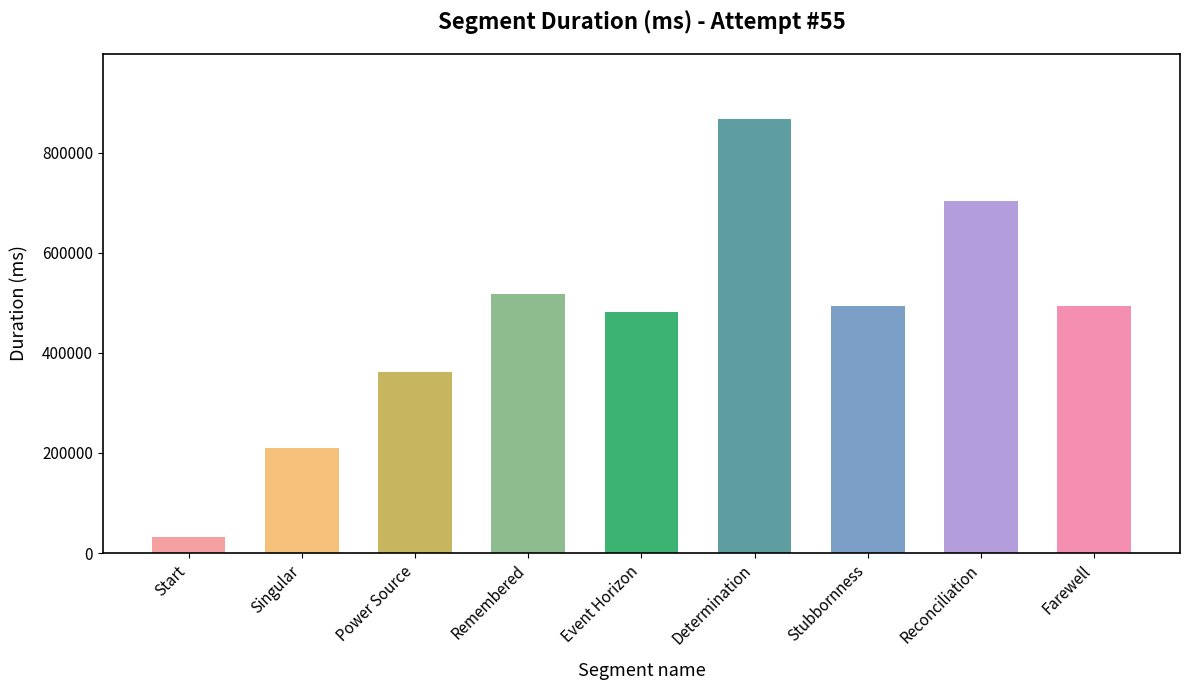

What is the label of the 7th bar from the right?

Power Source